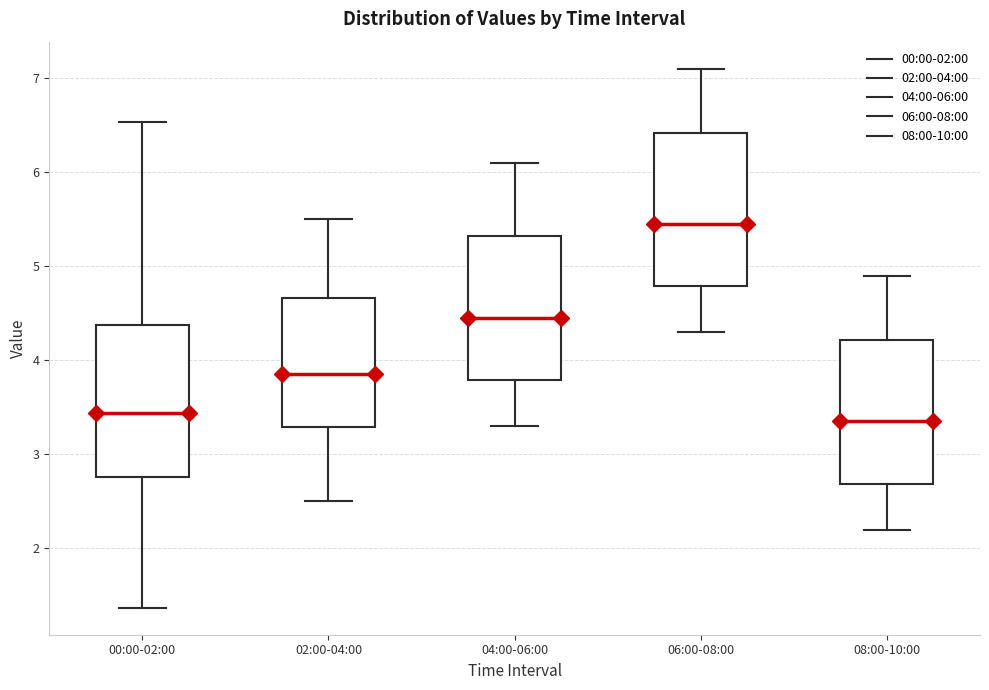

Where does the median line of the box for 06:00-08:00 sit on the y-axis? The values are not printed on the chart, so give them approximately, as read against the axis.

5.5